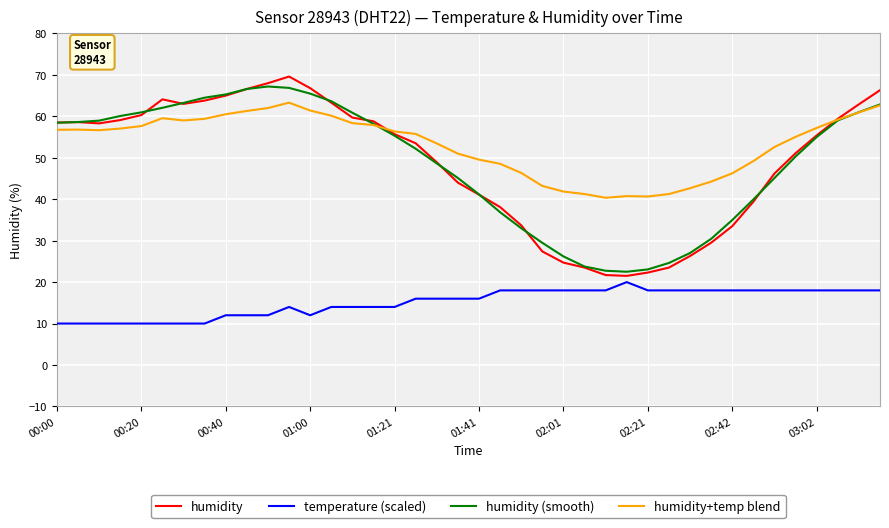

Which series has the largest total across all categories?

humidity+temp blend